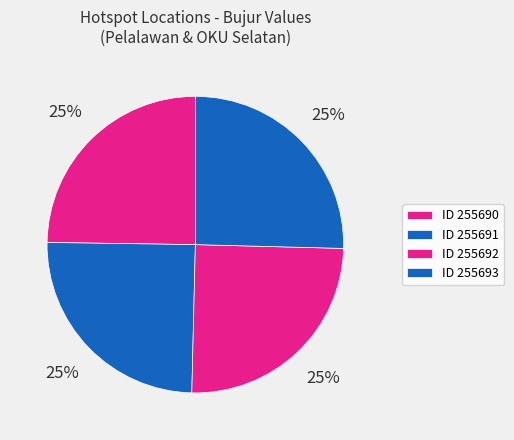

Count the number of slices in the pie.

4